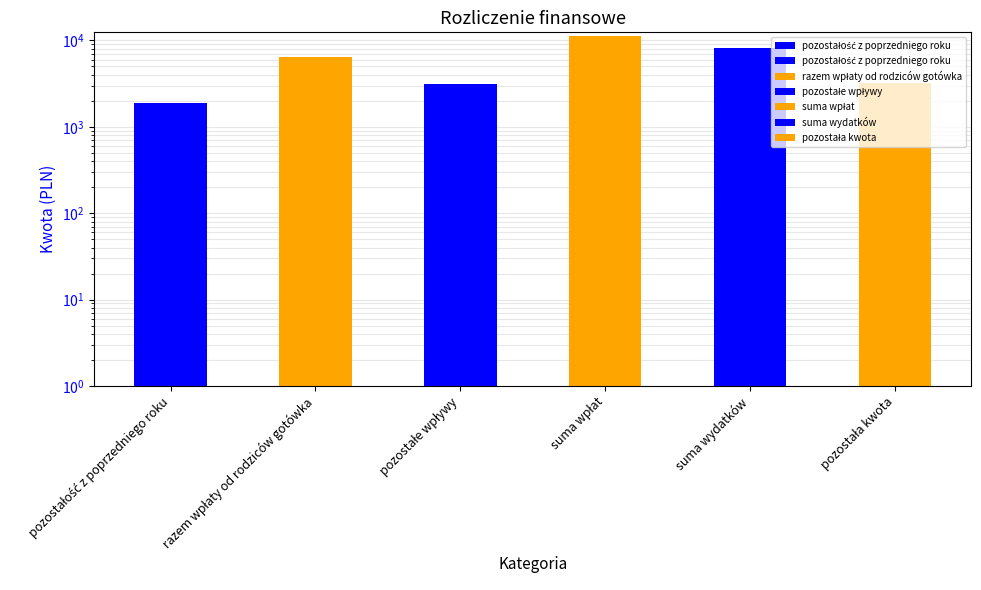

What is the difference between the values at pozostała kwota and suma wydatków?

5001.6